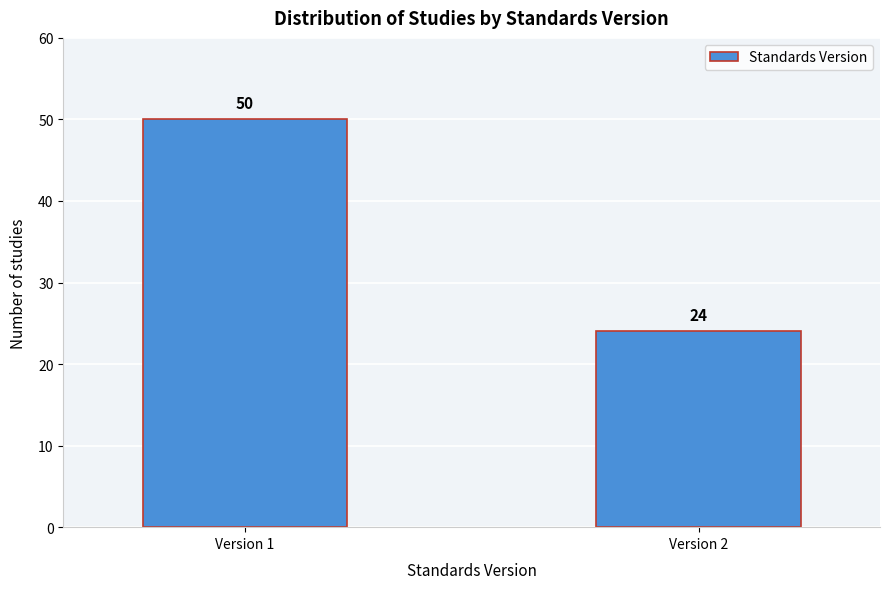

Reading left to right, transcribe all the data shown in this chart.

50	24